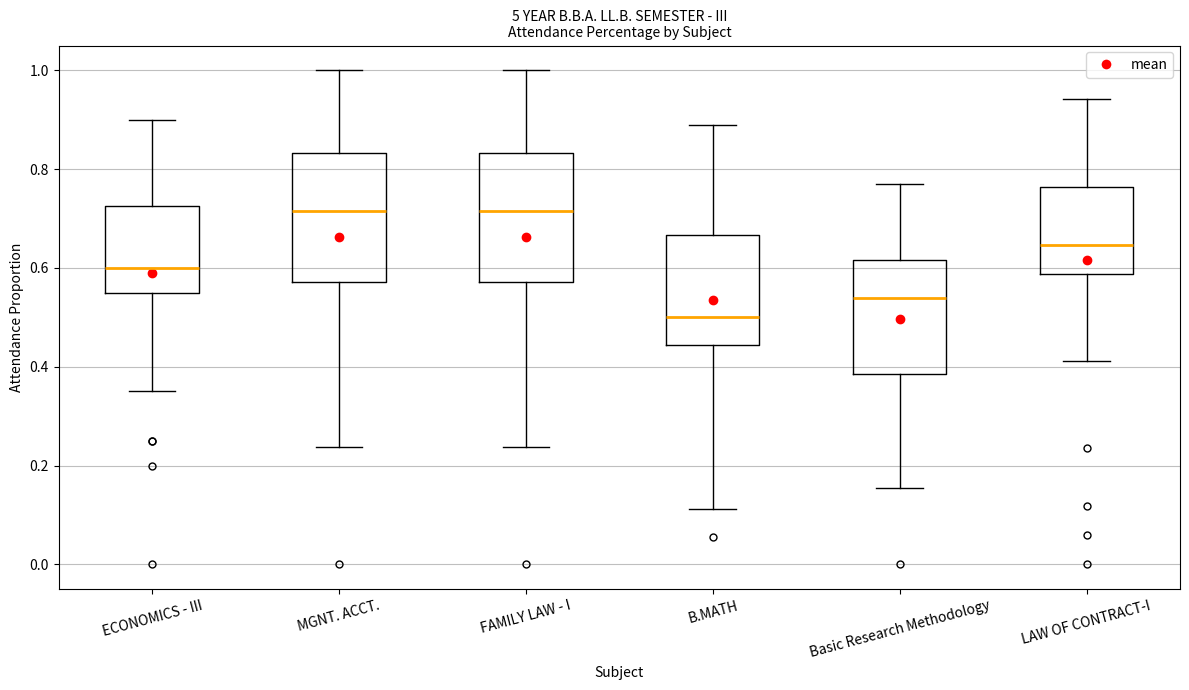

Where is the lower edge of the box for Basic Research Methodology on the y-axis? The values are not printed on the chart, so give them approximately, as read against the axis.

0.38